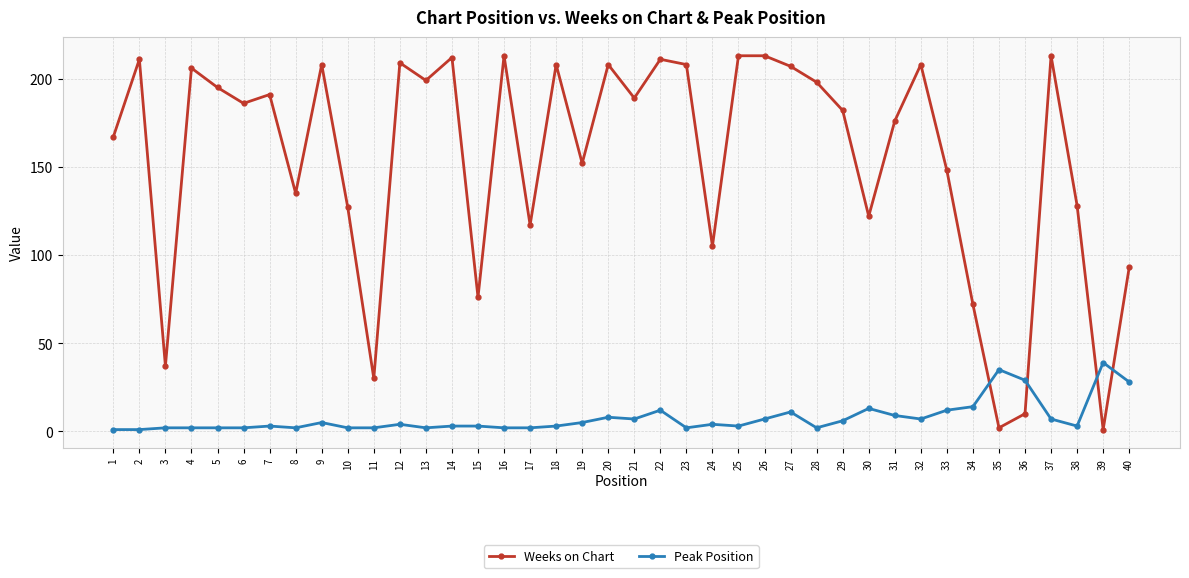

At 10, list the series in order from largest to smallest.

Weeks on Chart, Peak Position